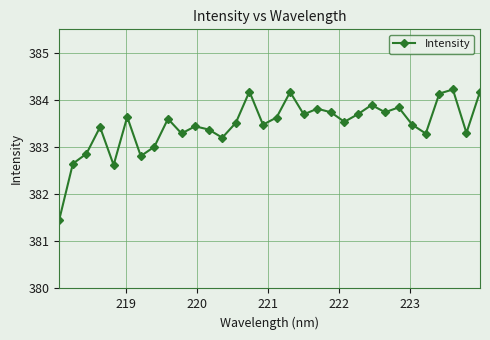

What is the difference between the maximum and minimum values?

2.8